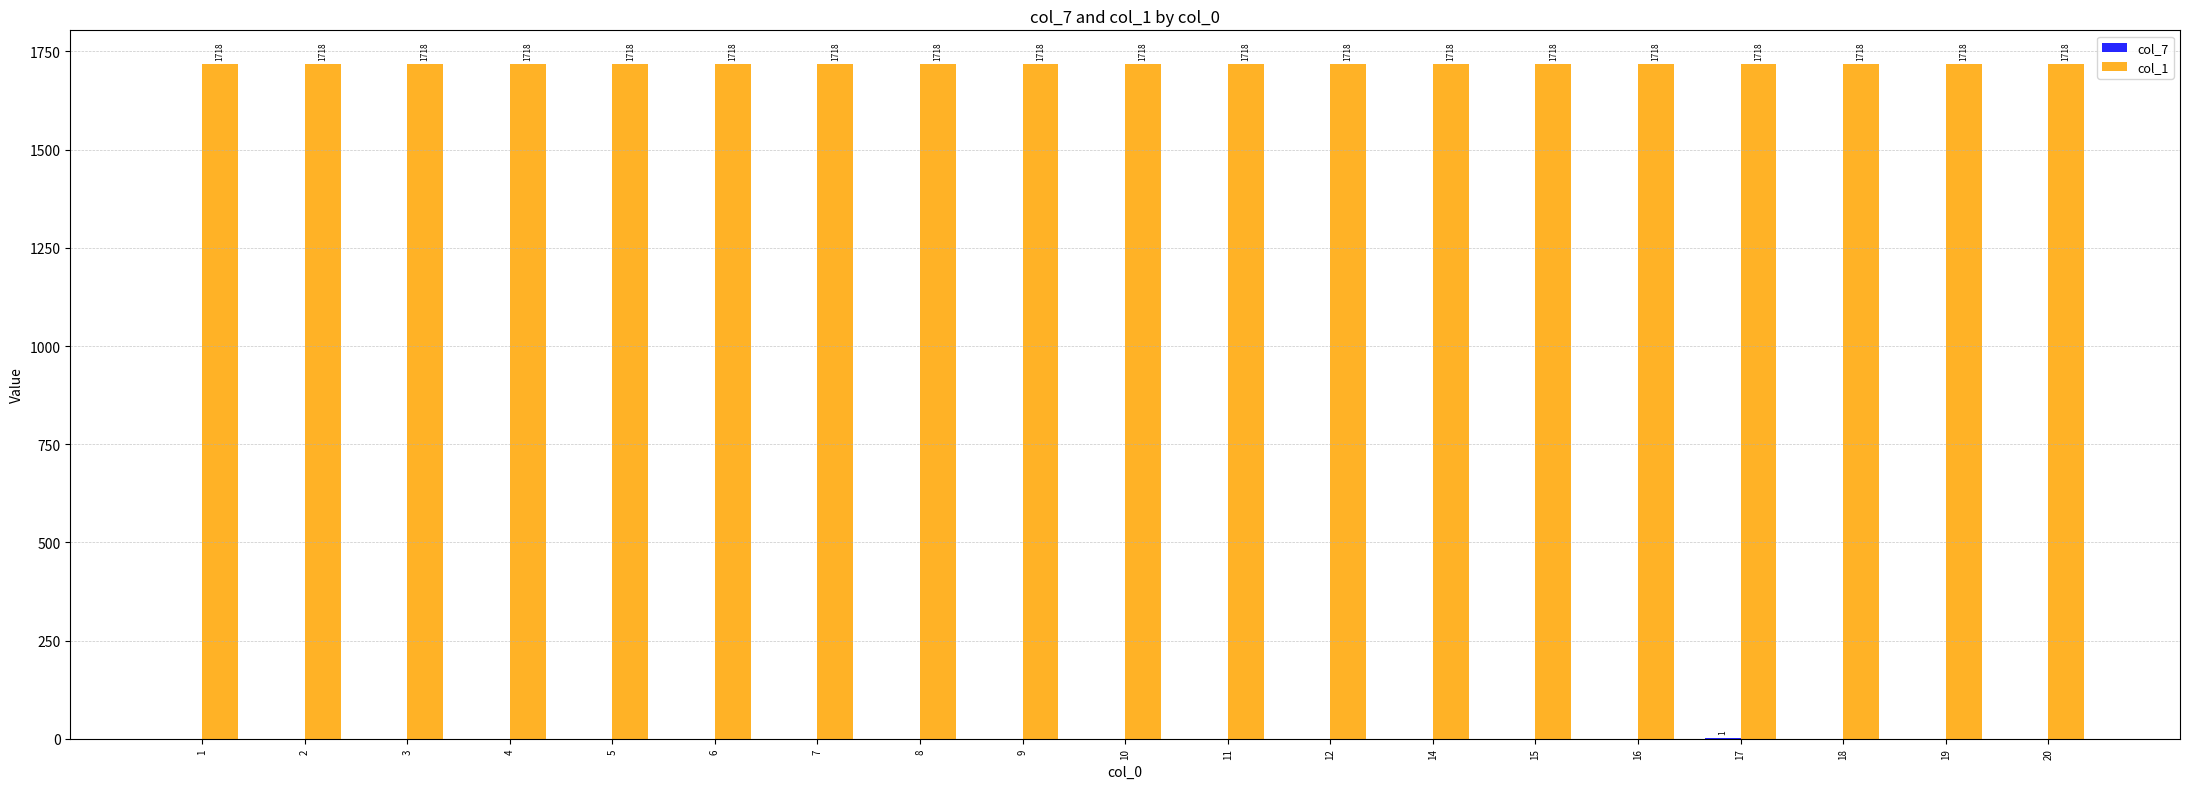

Are the bars horizontal?

No